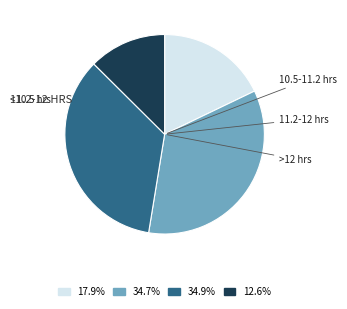

Does any single category account for the majority?

No